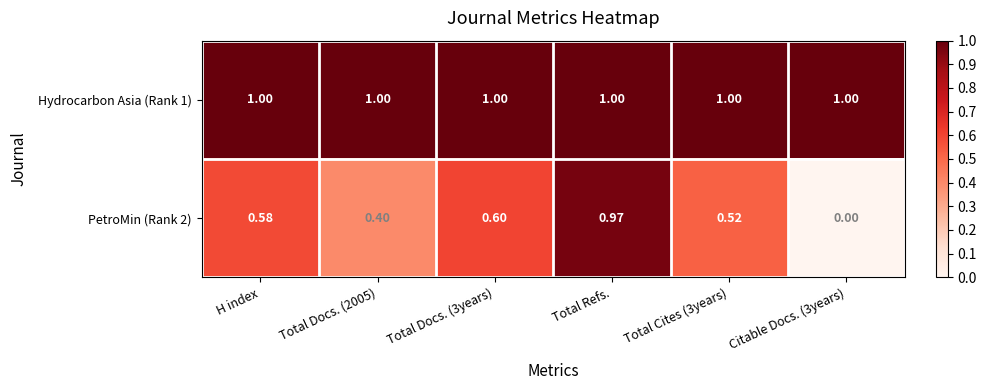

Rank the series by their maximum value, from highest to lowest.

Hydrocarbon Asia (Rank 1), PetroMin (Rank 2)